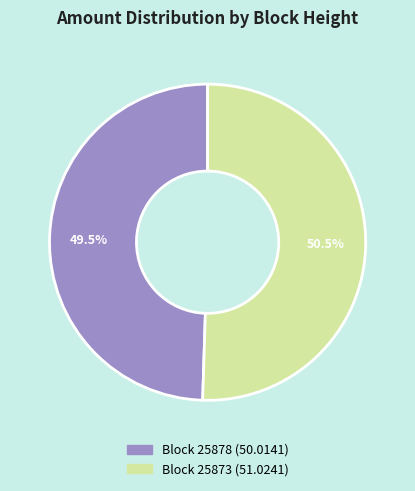

How many segments does this pie chart have?

2